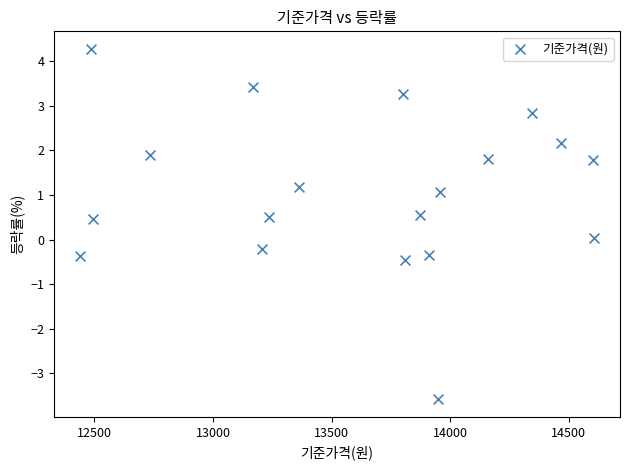

What is the range of X values (max minus min)?

2168.4